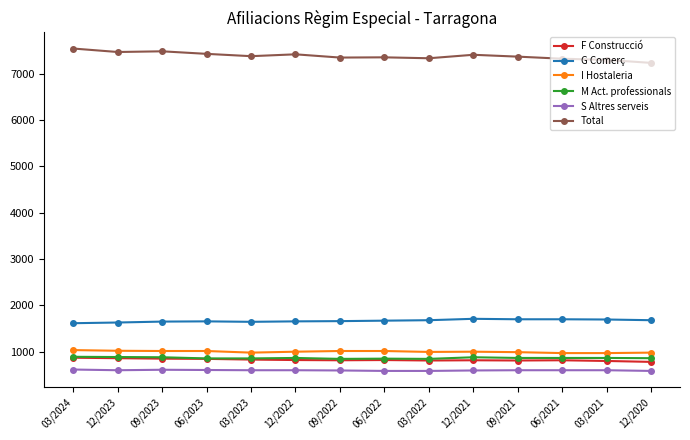

What is the sum of the F Construcció values at 12/2022 and 03/2022?

1630